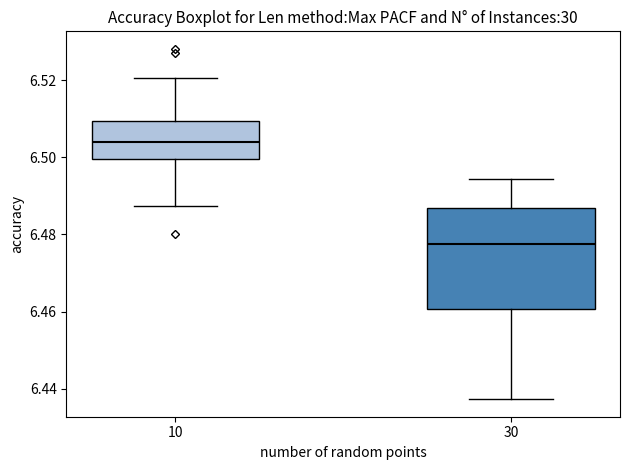

Which box has the lowest median line?

30